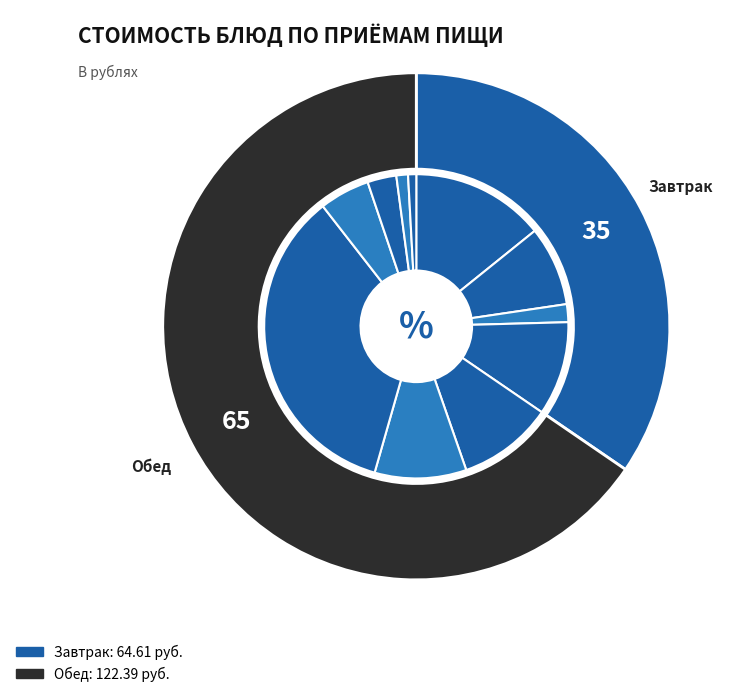

What percentage do Компот из сухофруктов and Суп картофельный together represent?

12.8%